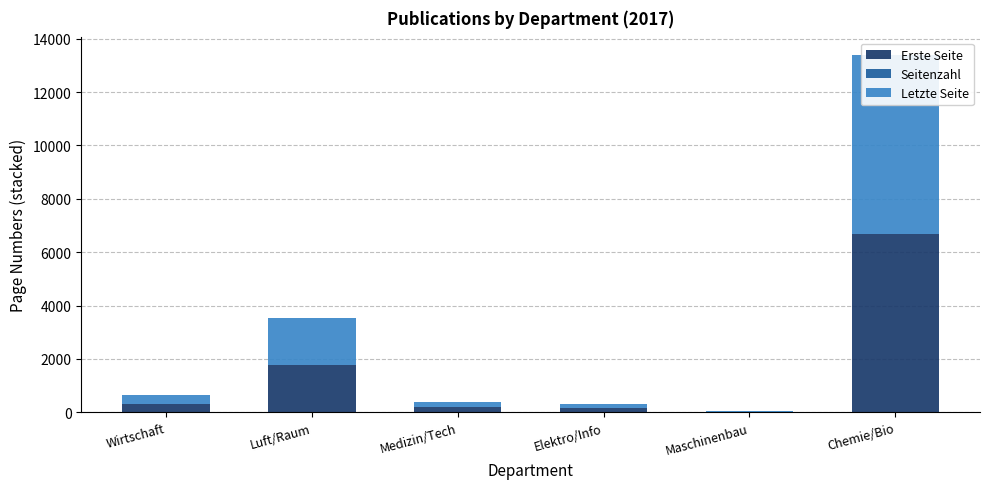

Is it true that Letzte Seite equals 6689 at Chemie/Bio?

True